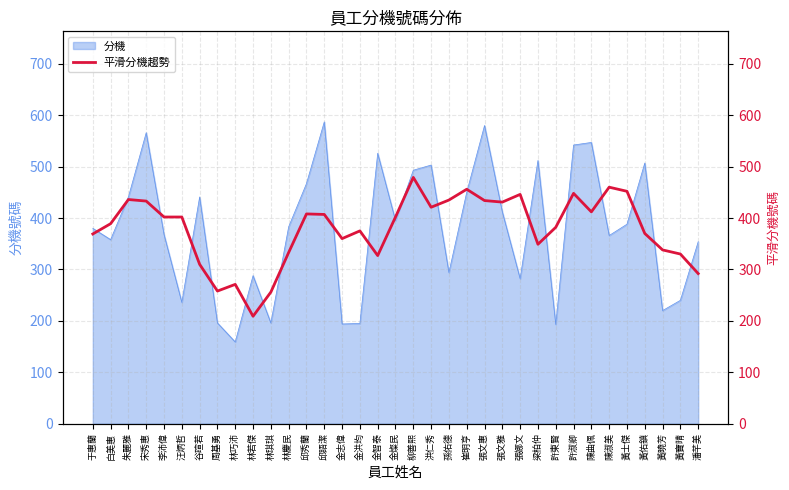

True or false: there are more than 1 points higher than both neighbors.

True